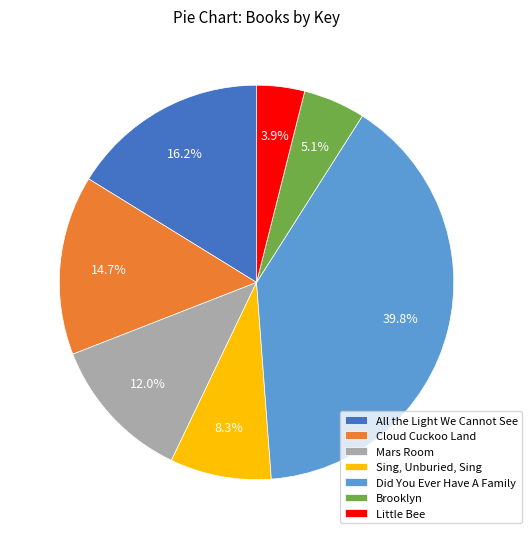

What is the largest slice in the pie chart?

Did You Ever Have A Family